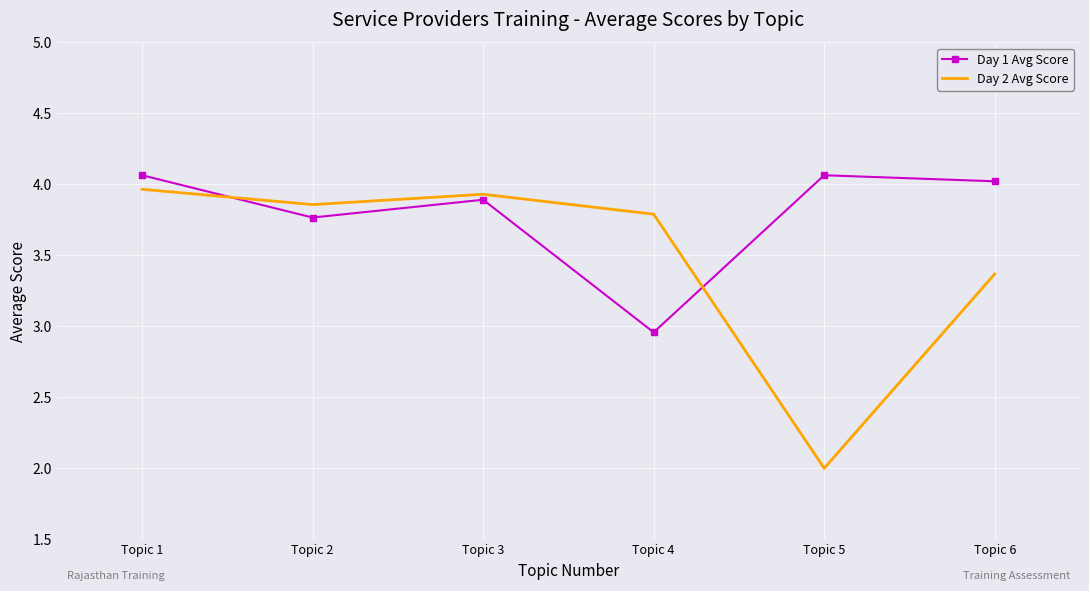

What is the smallest value displayed?

2.0